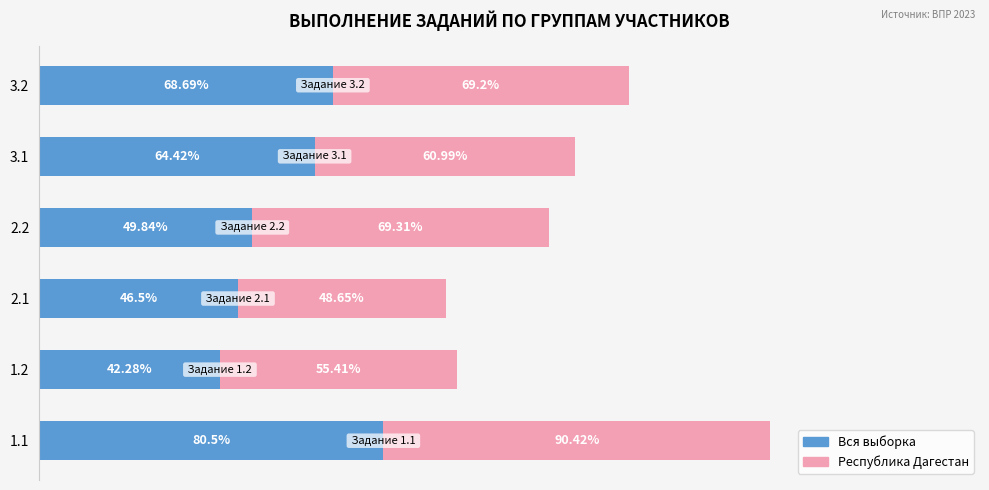

What are all the series names shown in the legend?

Вся выборка, Республика Дагестан